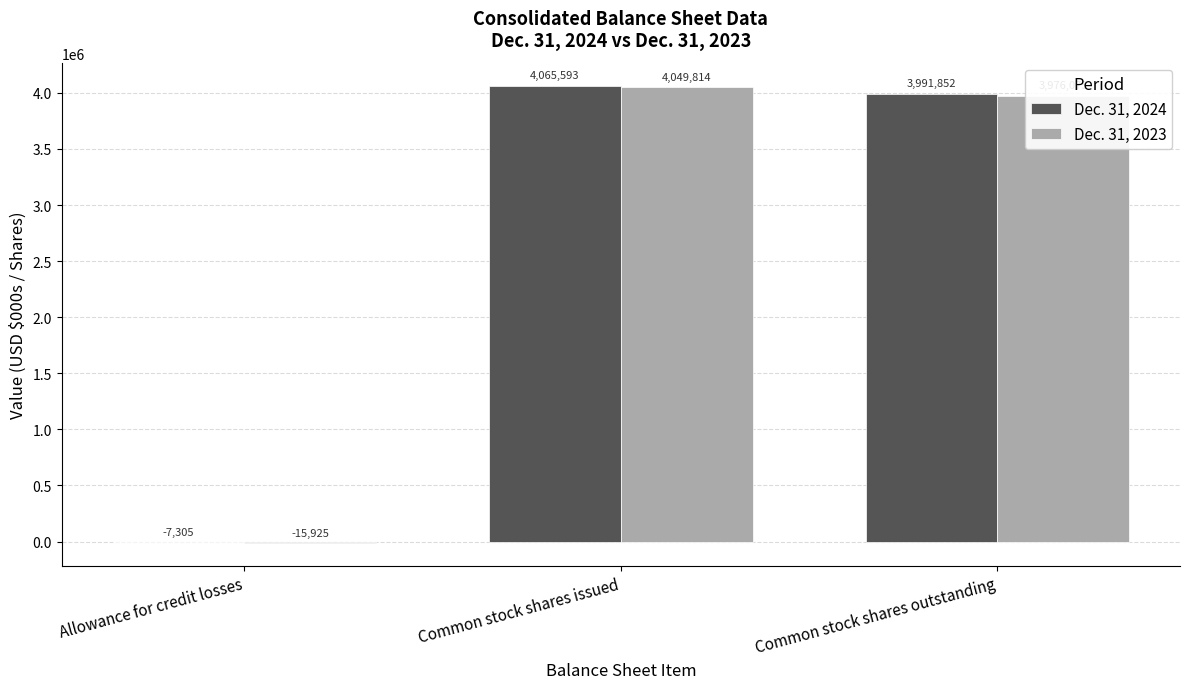

Reading left to right, extract all data points from this chart.

Dec. 31, 2024: -7305	4065593	3991852
Dec. 31, 2023: -15925	4049814	3976073